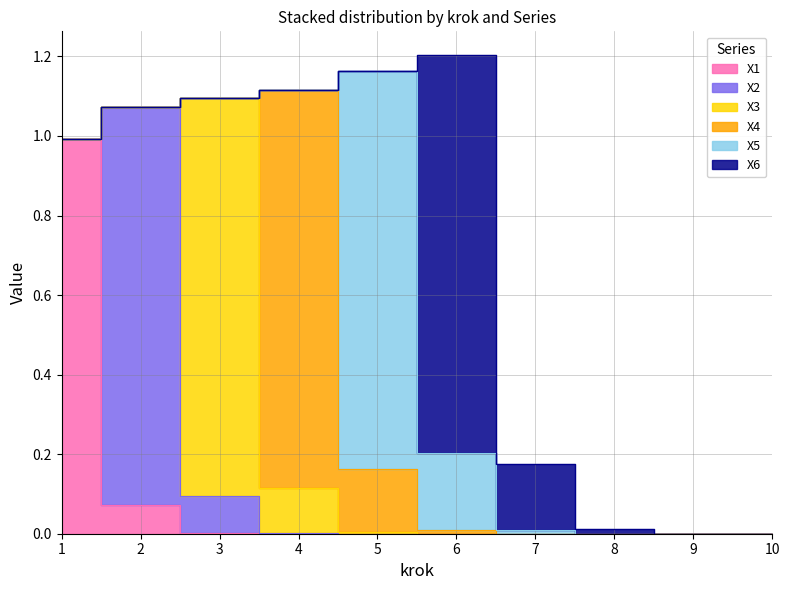

At how many categories does at least one series exceed 0?

10